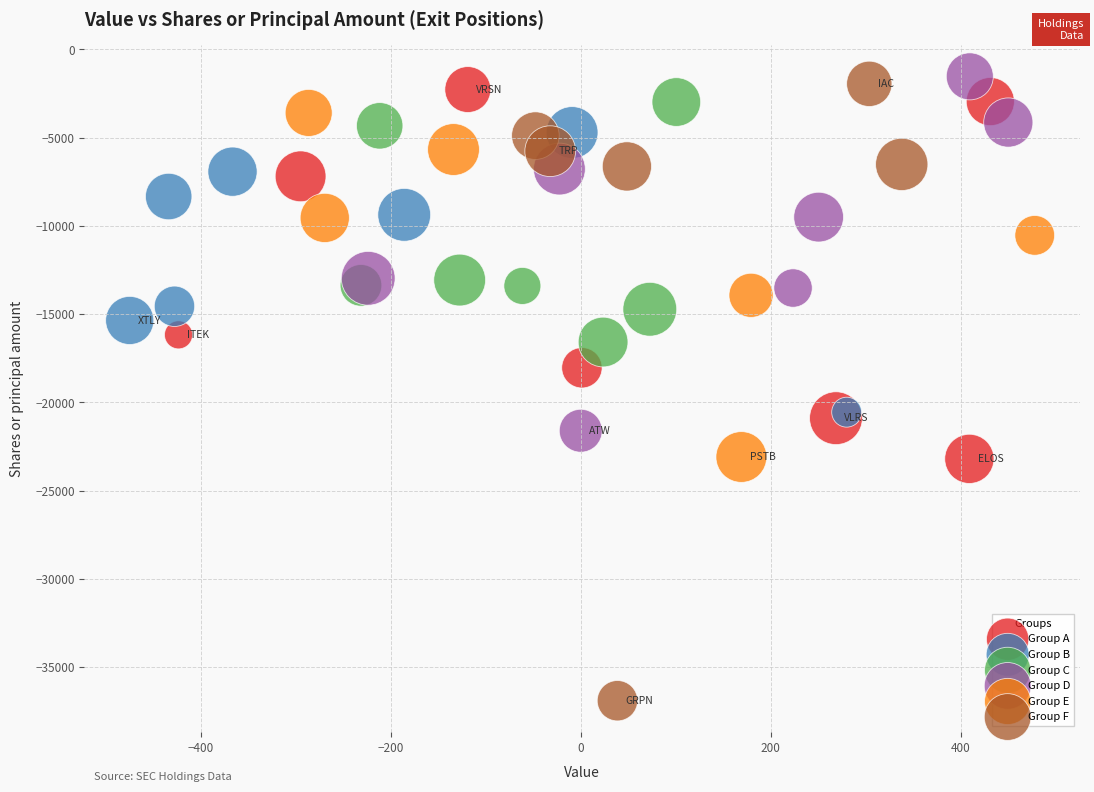

Which series contains the lowest Y value?

Group F